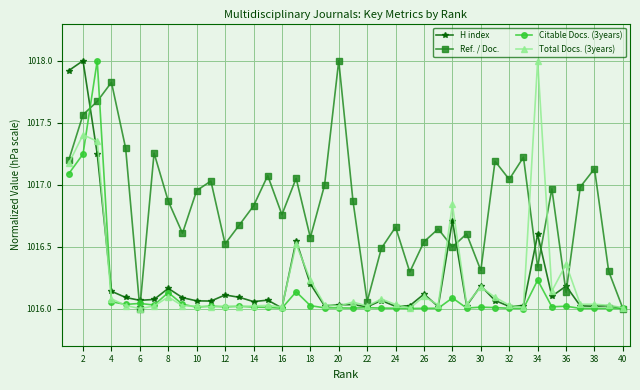

In Ref. / Doc., how many points are lower than both neighbors (excluding endpoints)?

12